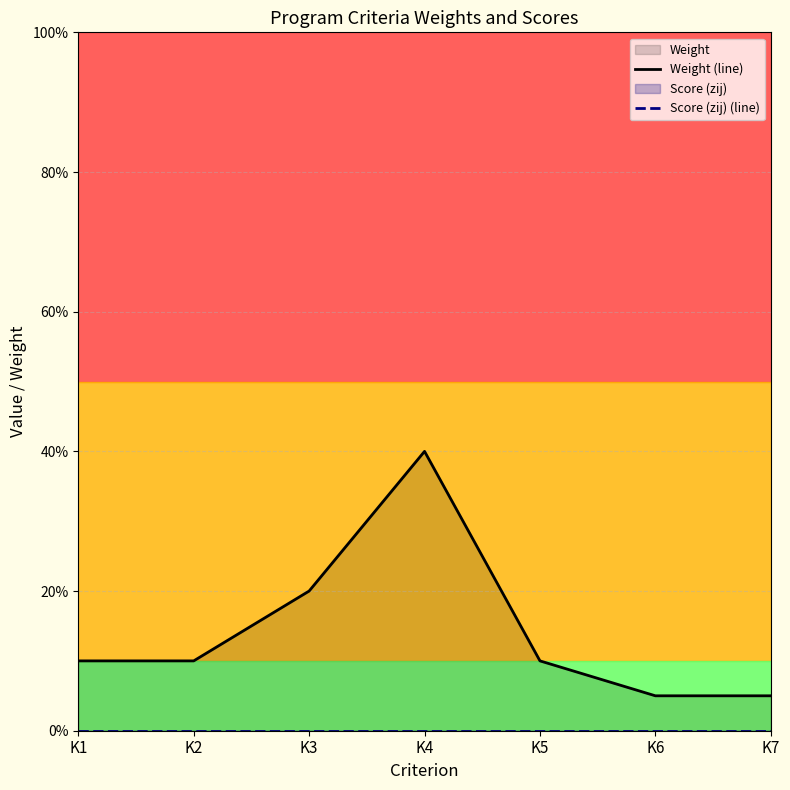

Reading right to left, transcribe all the data shown in this chart.

Weight (line): 0.1	0.1	0.1	0.4	0.2	0.1	0.1
Score (zij) (line): 0.0	0.0	0.0	0.0	0.0	0.0	0.0